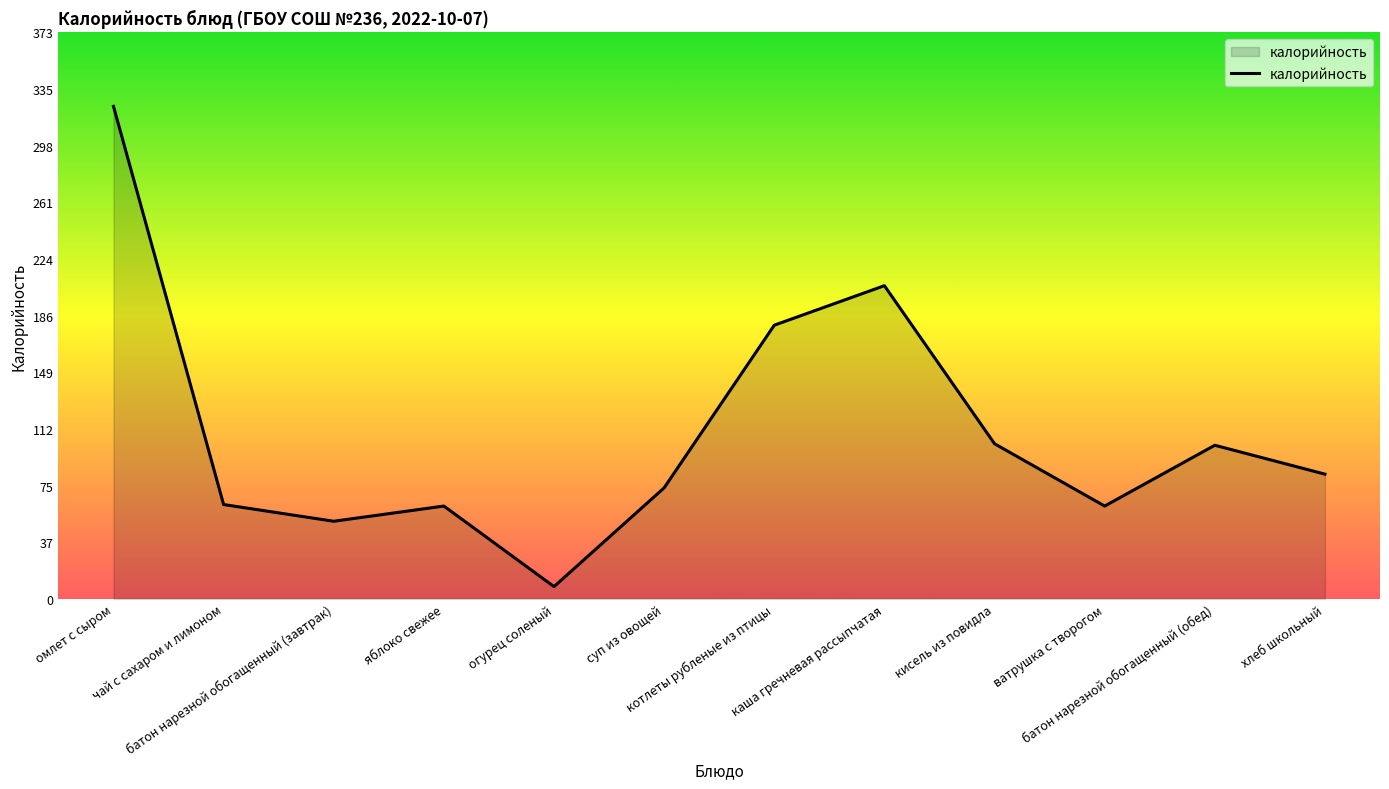

Where is the data nearest to the value 166?

котлеты рубленые из птицы